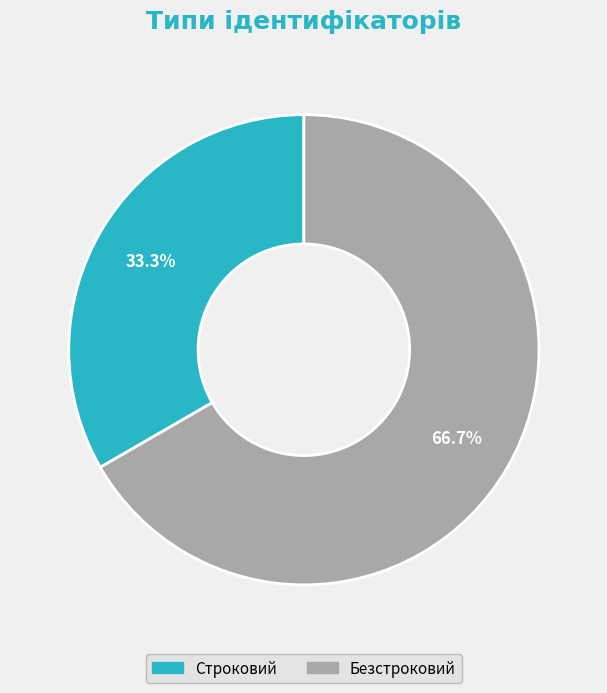

Rank the categories by value from lowest to highest.

Строковий, Безстроковий